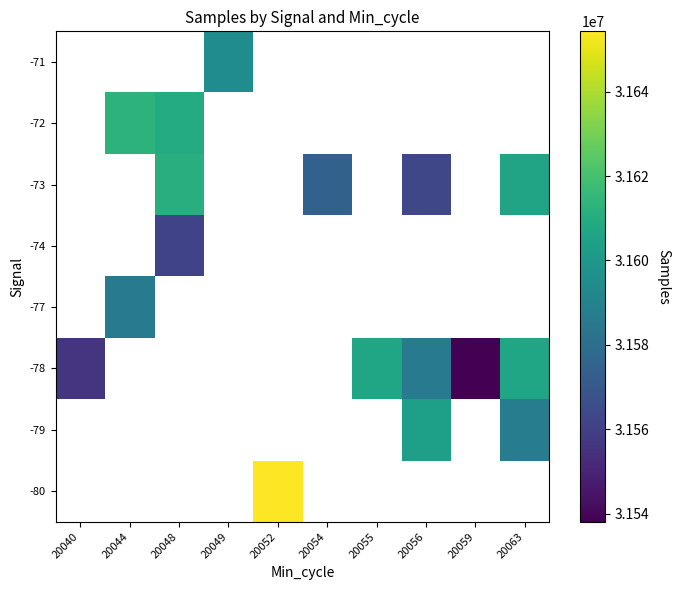

What is the maximum value shown in the chart?

31654343.0